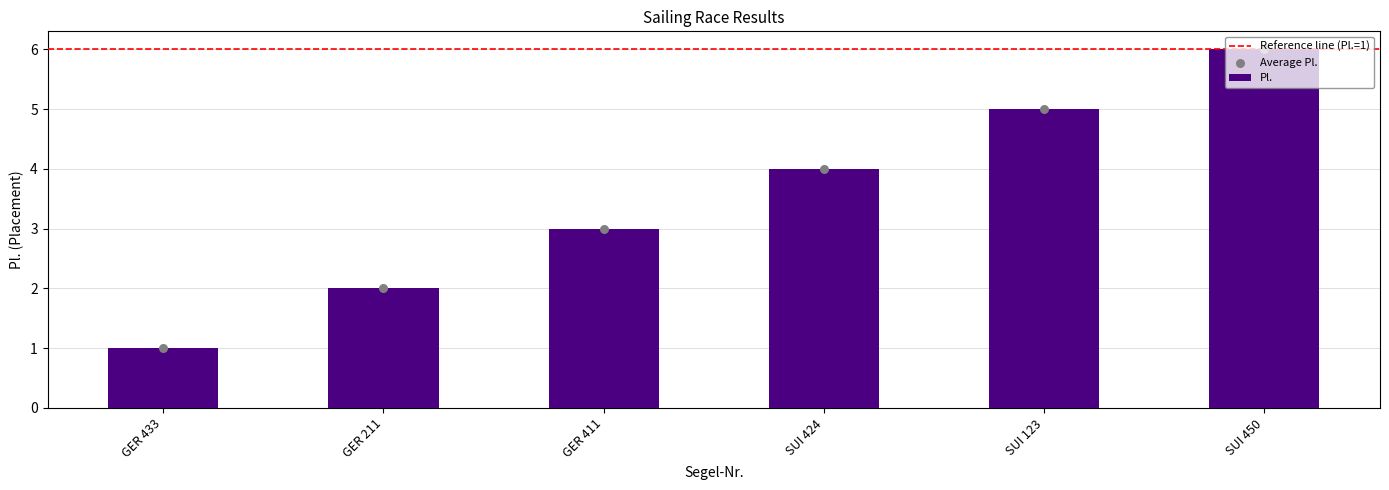

What is the change in value from SUI 424 to SUI 450?

+2